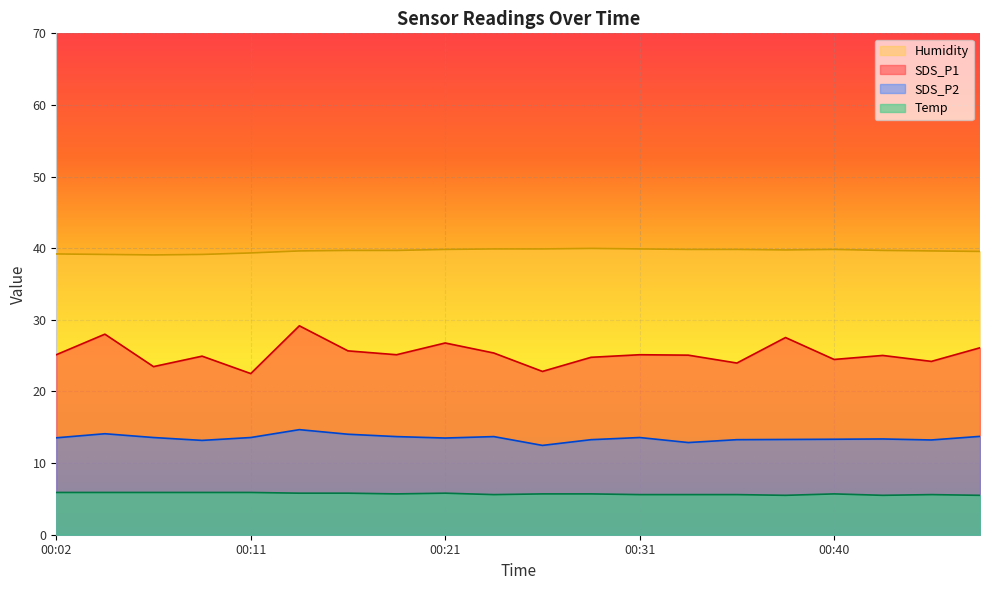

At which category is the sum across all series the highest?

00:14